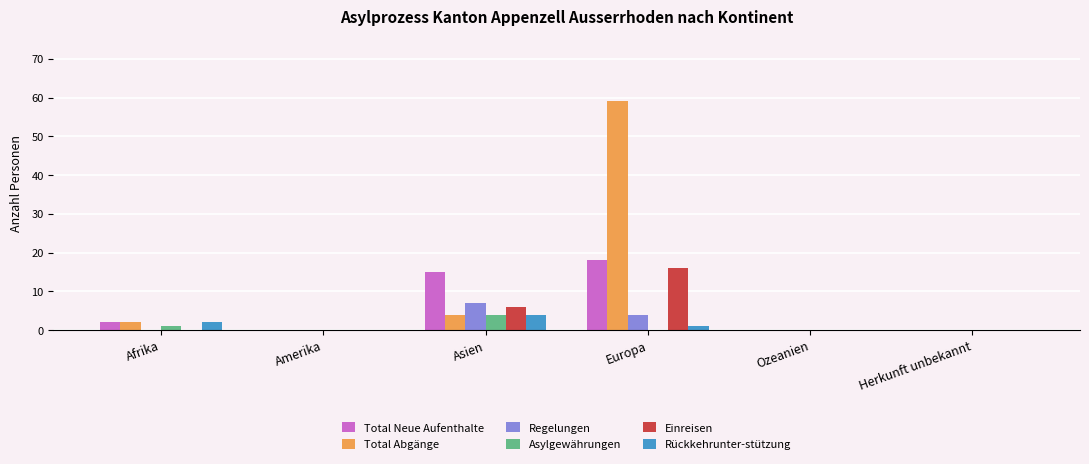

The Total Neue Aufenthalte series shows 2 at Afrika. True or false?

True